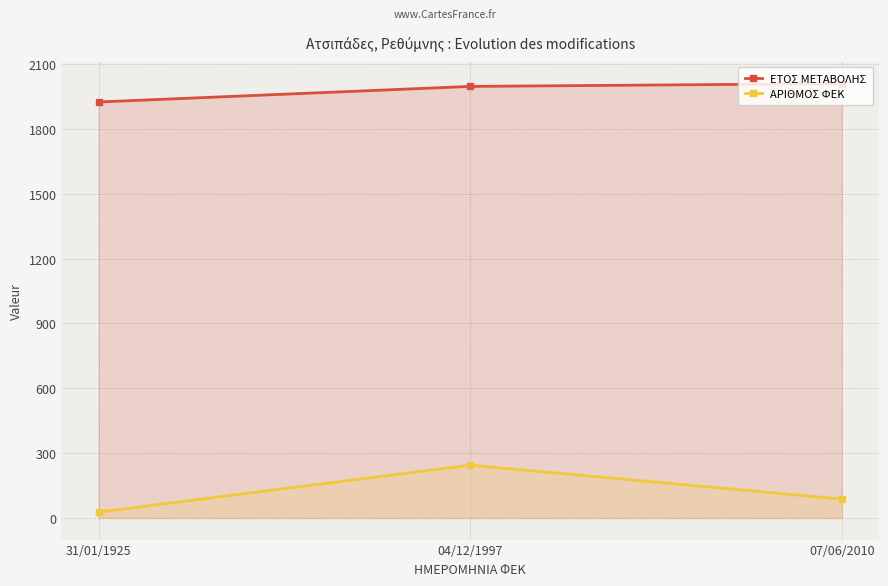

Rank the categories by ΑΡΙΘΜΟΣ ΦΕΚ value from highest to lowest.

04/12/1997, 07/06/2010, 31/01/1925